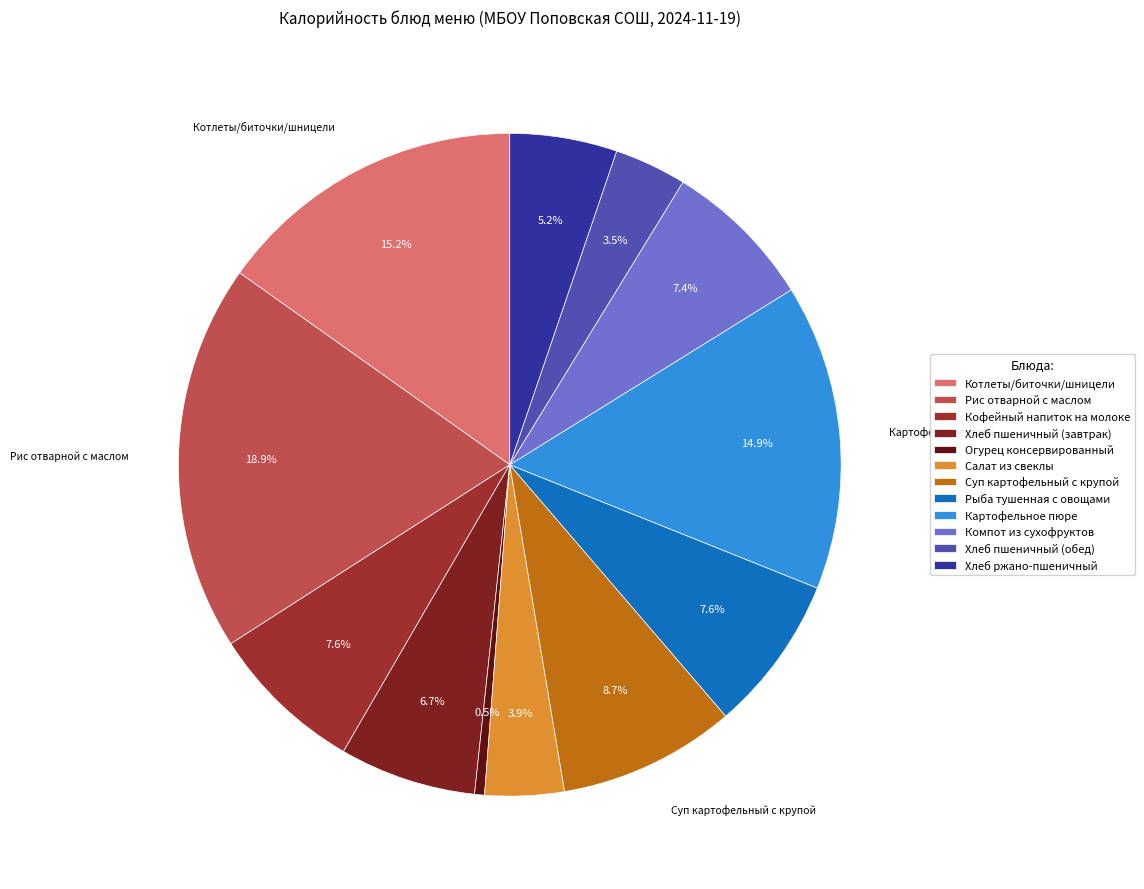

What is the smallest slice in the pie chart?

Огурец консервированный